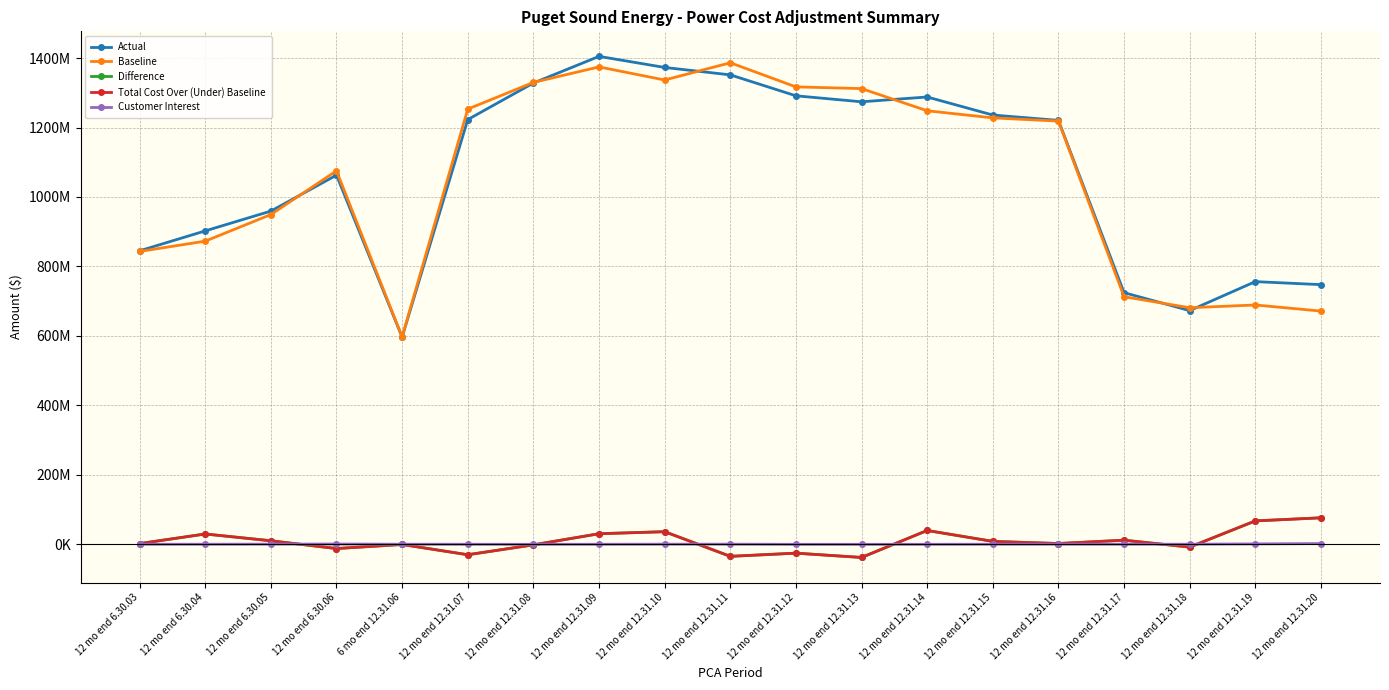

Is this an area chart (filled region under the line)?

No